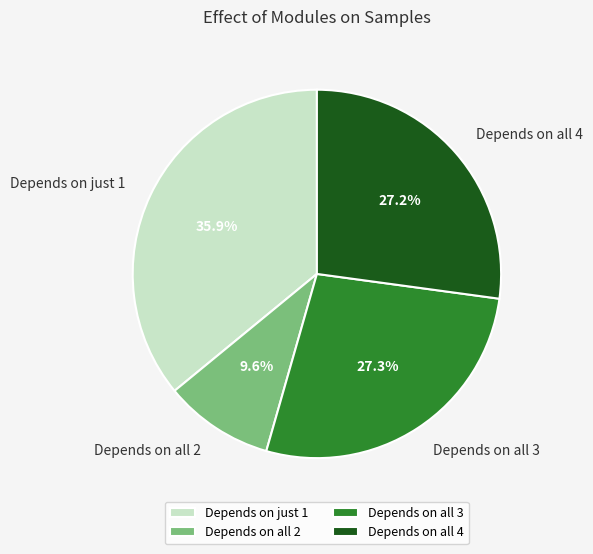

Combined, do Depends on just 1 and Depends on all 4 account for over 50%?

Yes